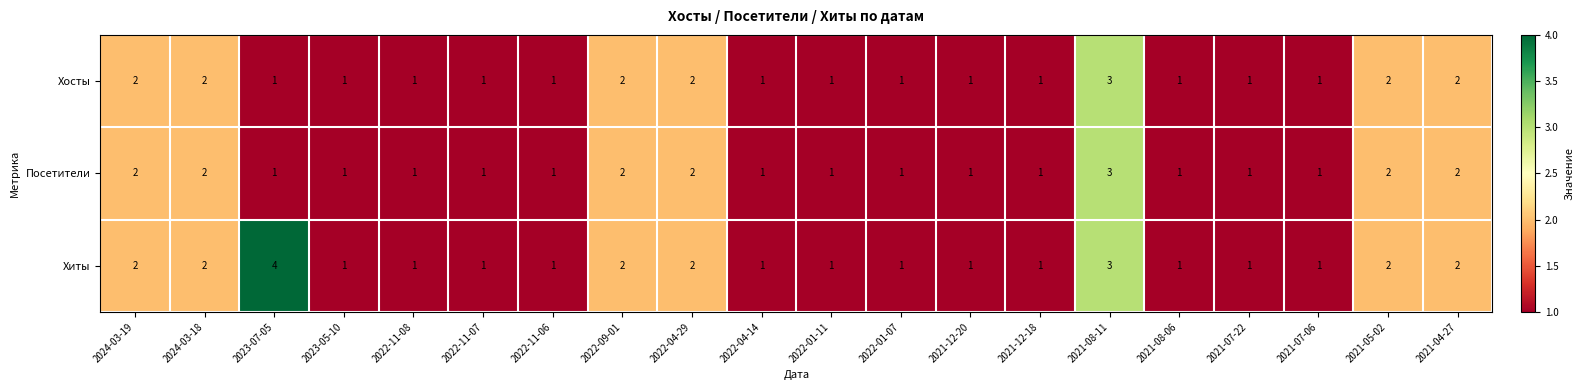

At which category is the sum across all series the highest?

2021-08-11